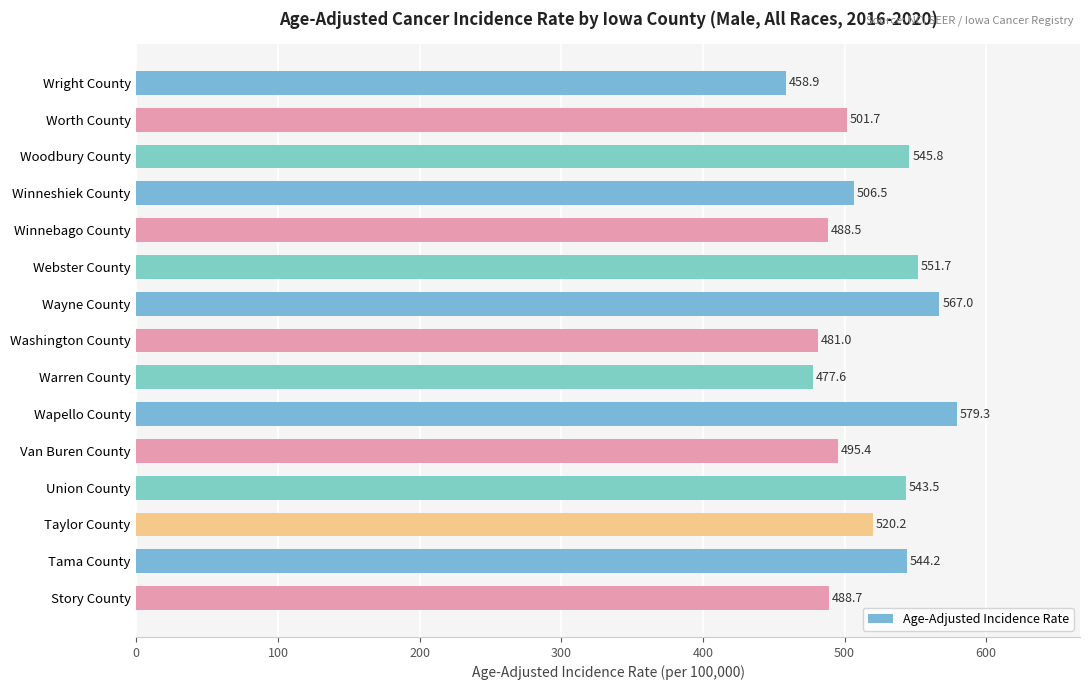

True or false: the data shows 765.4 at Worth County.

False